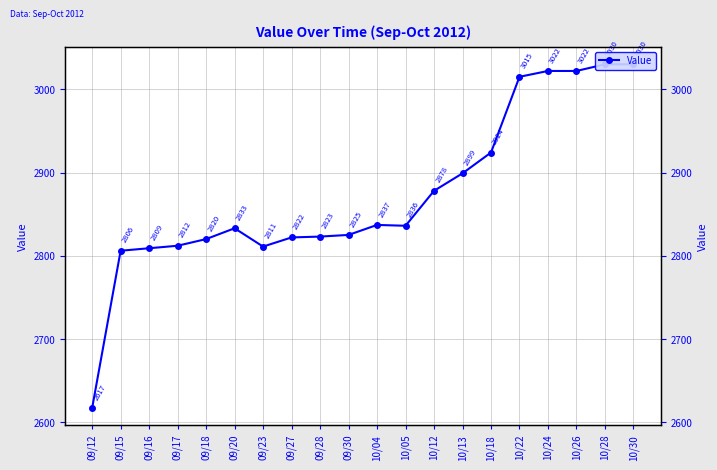

How many interior local valleys (lower than both neighbors) does the data have?

2